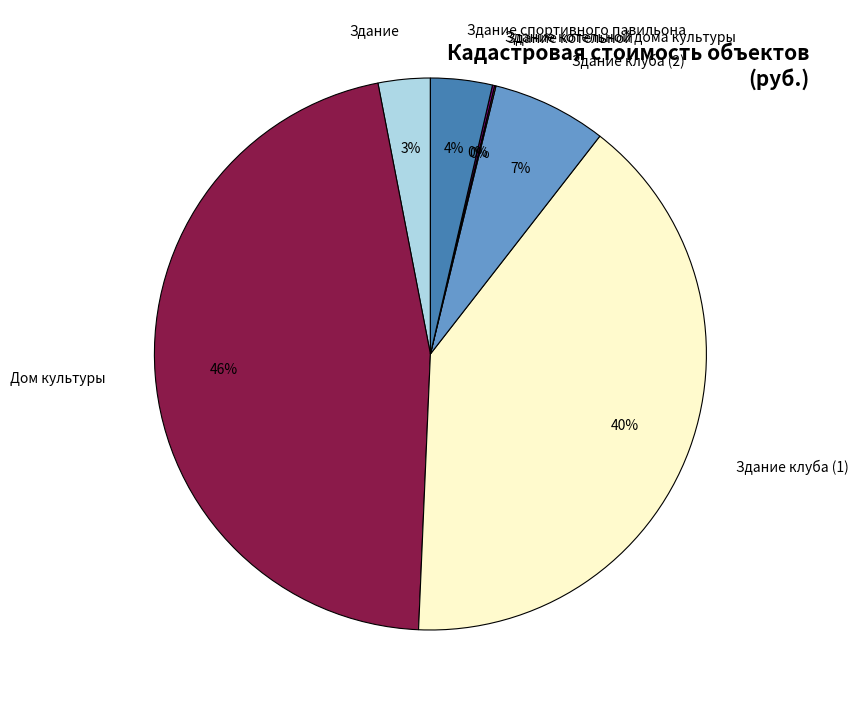

What is the largest slice in the pie chart?

Дом культуры